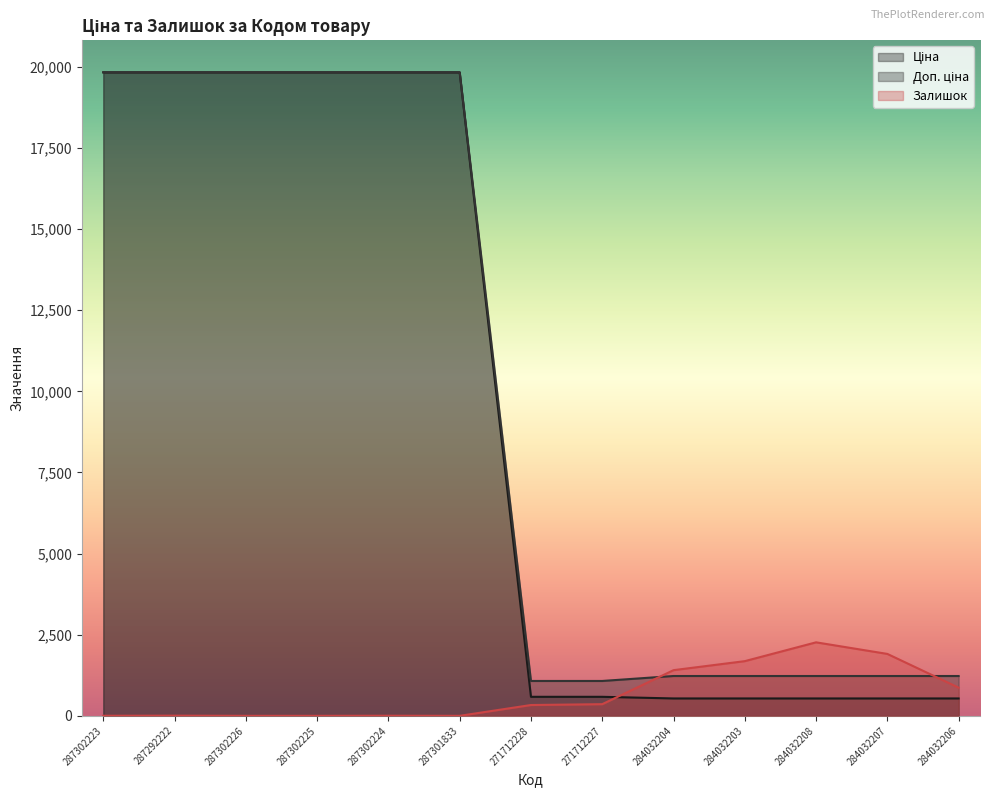

What value does the Доп. ціна series have at 287302223?

19831.1